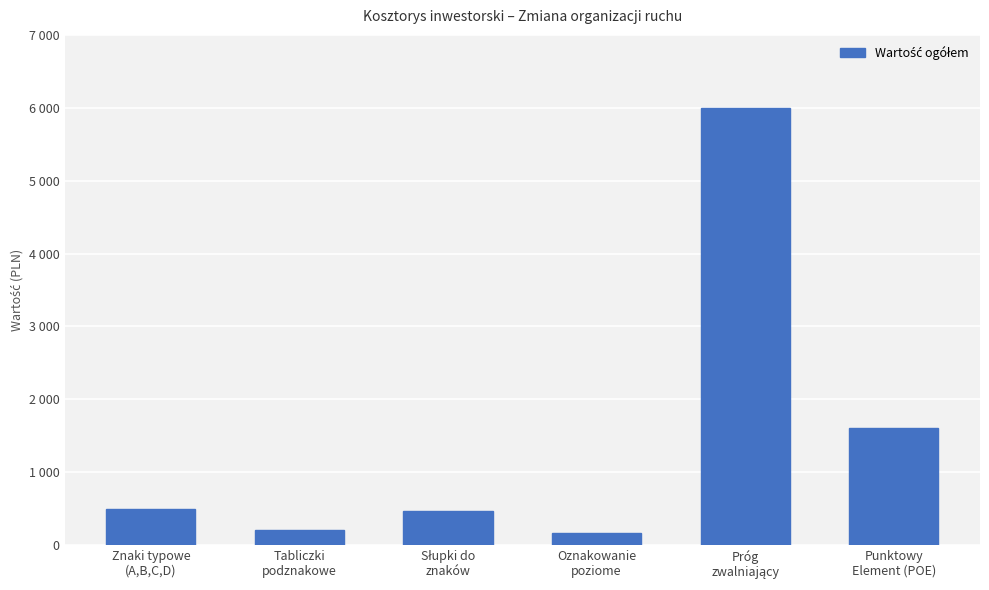

Which label corresponds to the largest value in the chart?

Próg
zwalniający